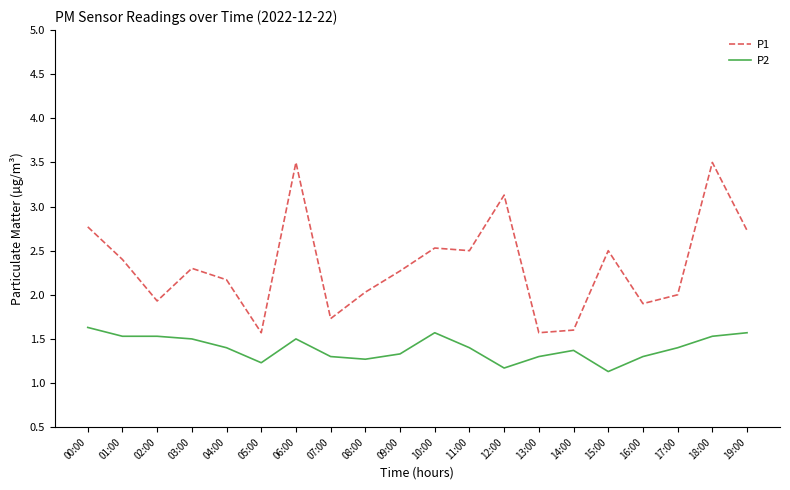

Reading right to left, transcribe all the data shown in this chart.

P1: 19:00=2.7	18:00=3.5	17:00=2.0	16:00=1.9	15:00=2.5	14:00=1.6	13:00=1.6	12:00=3.1	11:00=2.5	10:00=2.5	09:00=2.3	08:00=2.0	07:00=1.7	06:00=3.5	05:00=1.6	04:00=2.2	03:00=2.3	02:00=1.9	01:00=2.4	00:00=2.8
P2: 19:00=1.6	18:00=1.5	17:00=1.4	16:00=1.3	15:00=1.1	14:00=1.4	13:00=1.3	12:00=1.2	11:00=1.4	10:00=1.6	09:00=1.3	08:00=1.3	07:00=1.3	06:00=1.5	05:00=1.2	04:00=1.4	03:00=1.5	02:00=1.5	01:00=1.5	00:00=1.6